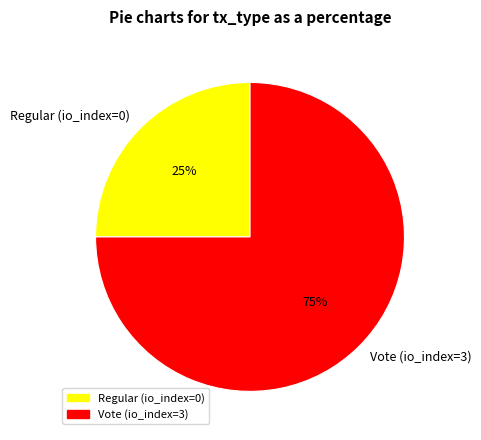

To the nearest percent, what is the difference between the largest and smallest slice percentages?

50%